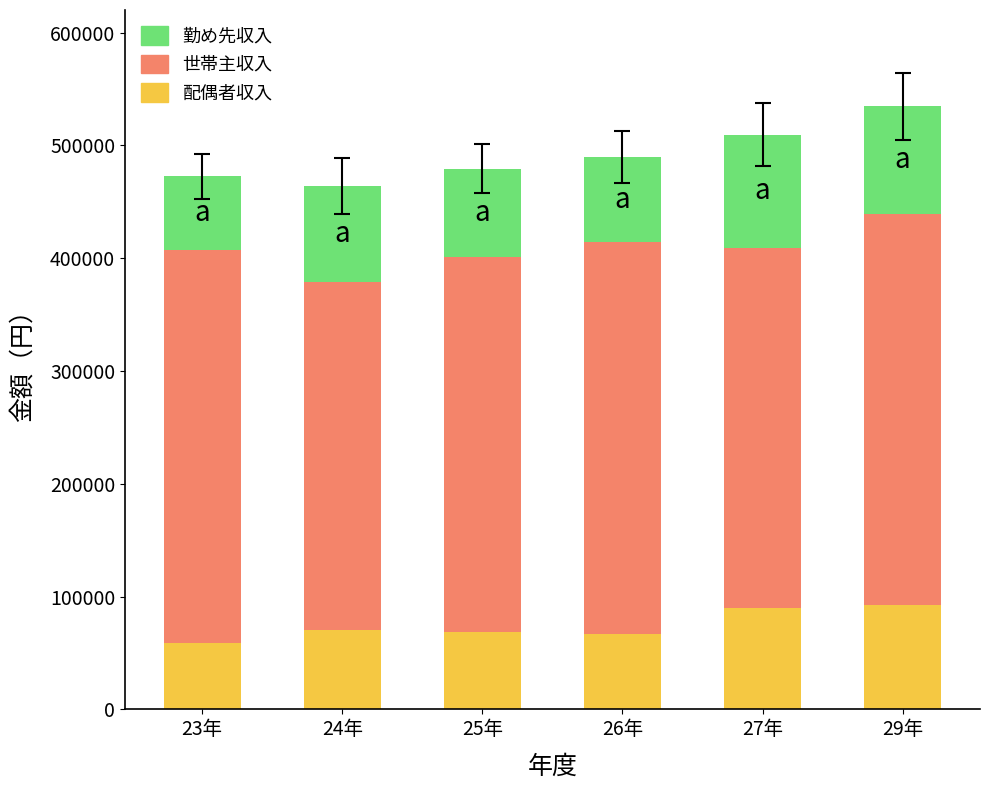

What is the total value across all series at 26年?

489515